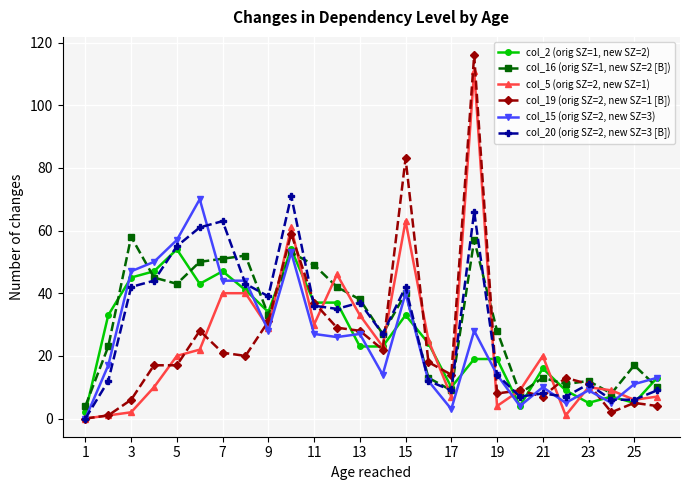

True or false: col_20 (orig SZ=2, new SZ=3 [B]) has more than 2 interior local peaks.

True